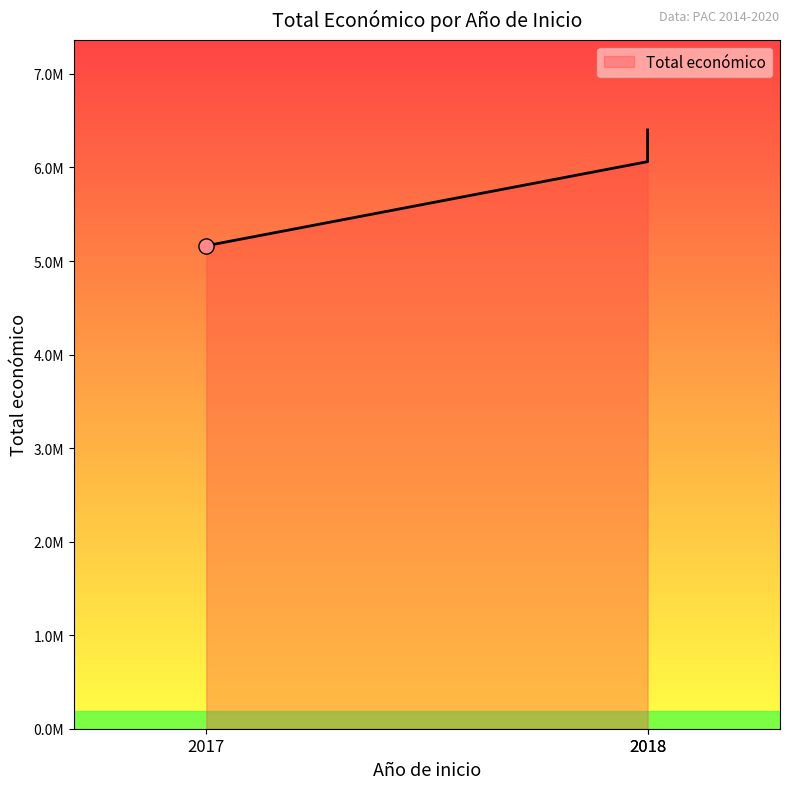

Approximately how many times larger is the value at 2018 compared to 2017?

1.2